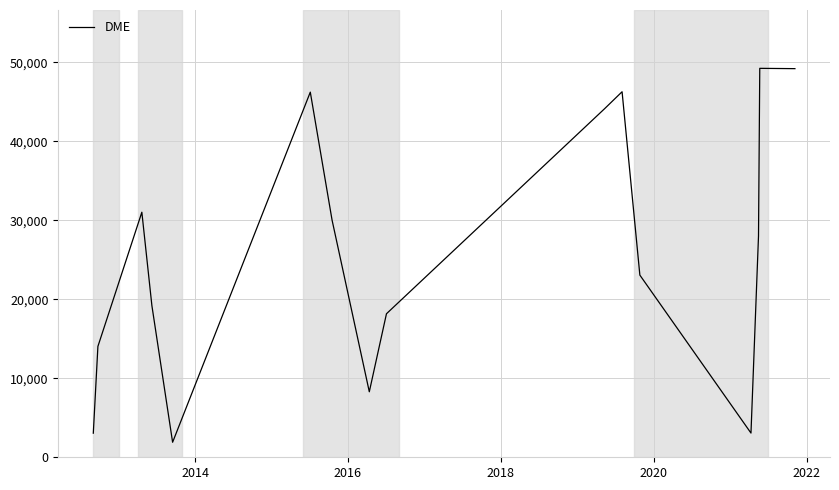

What is the difference between the maximum and minimum values?

47323